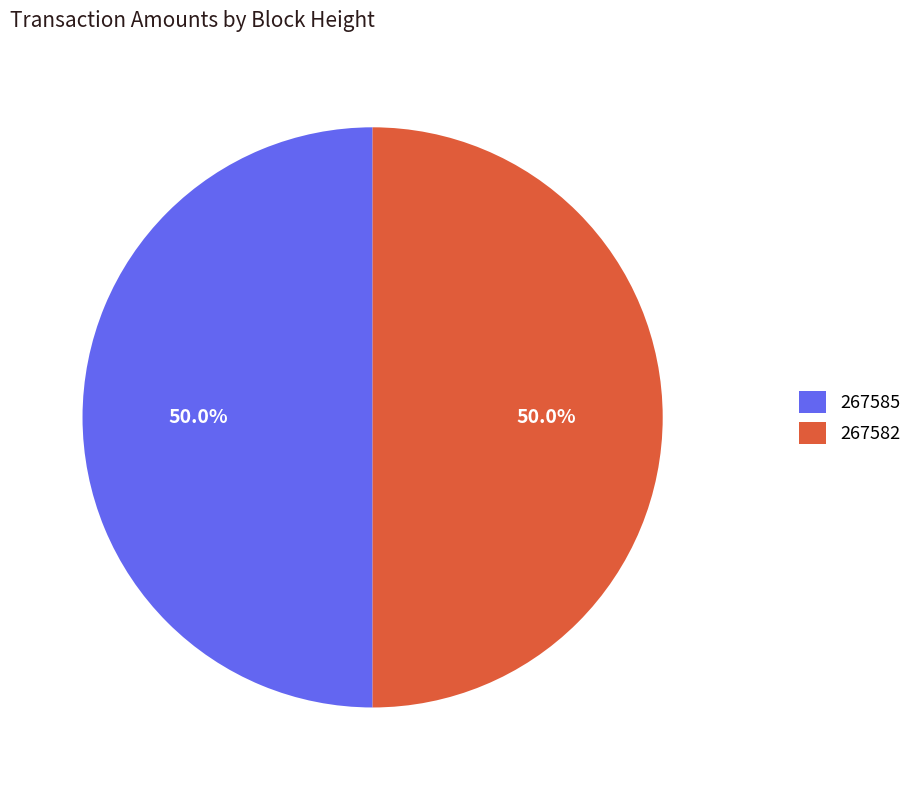

What is the ratio of the value at 267582 to the value at 267585?

1.0